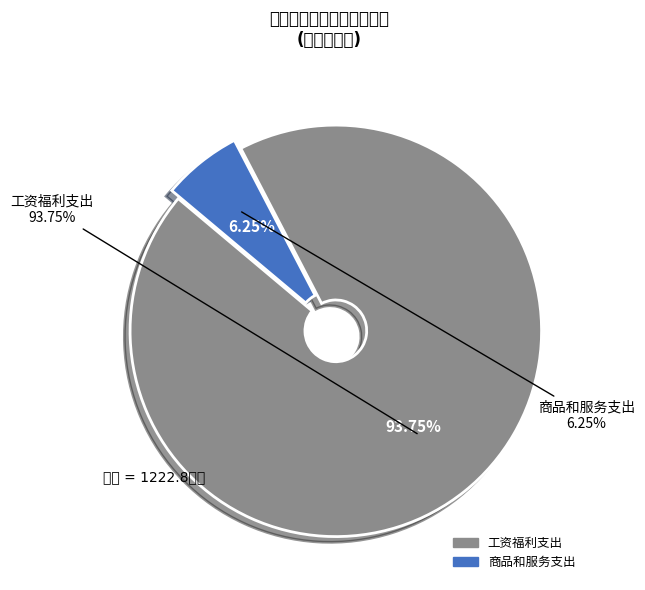

Is 工资福利支出 the majority of the pie?

Yes